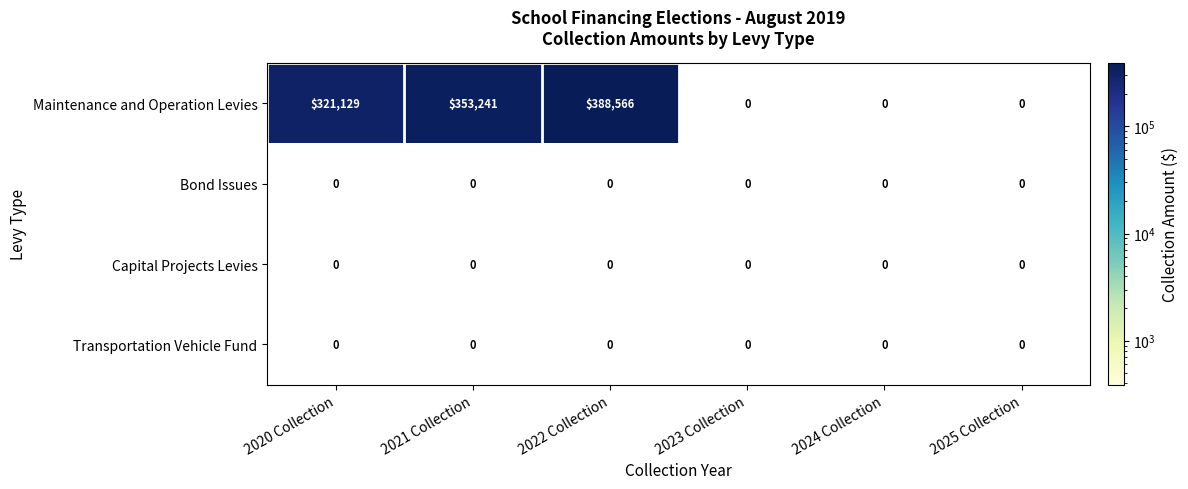

Which series has the largest range (max minus min)?

Maintenance and Operation Levies